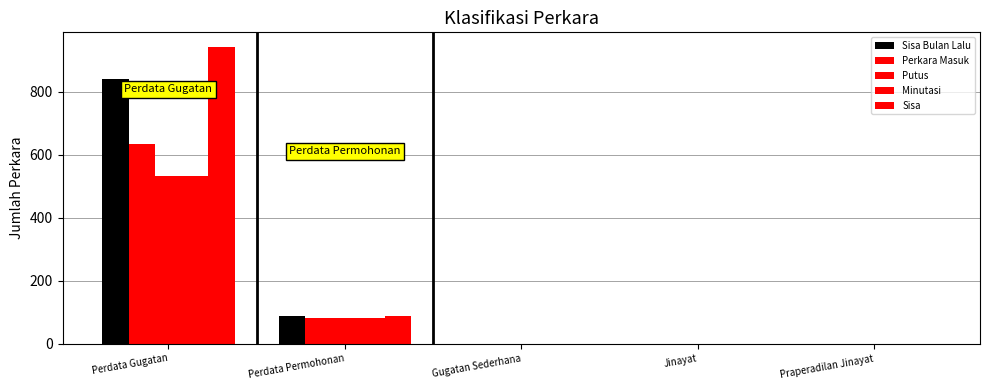

How many categories are shown in the chart?

5